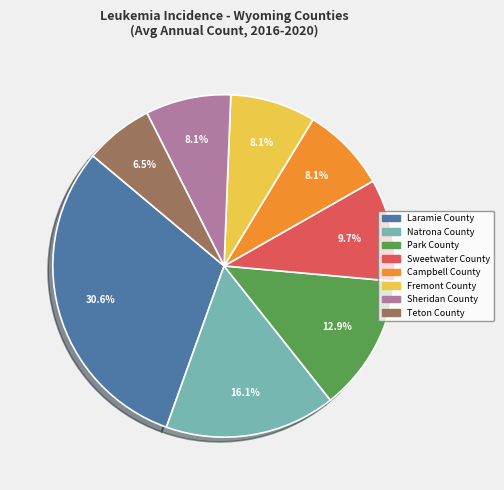

Which category has the biggest portion of the pie?

Laramie County